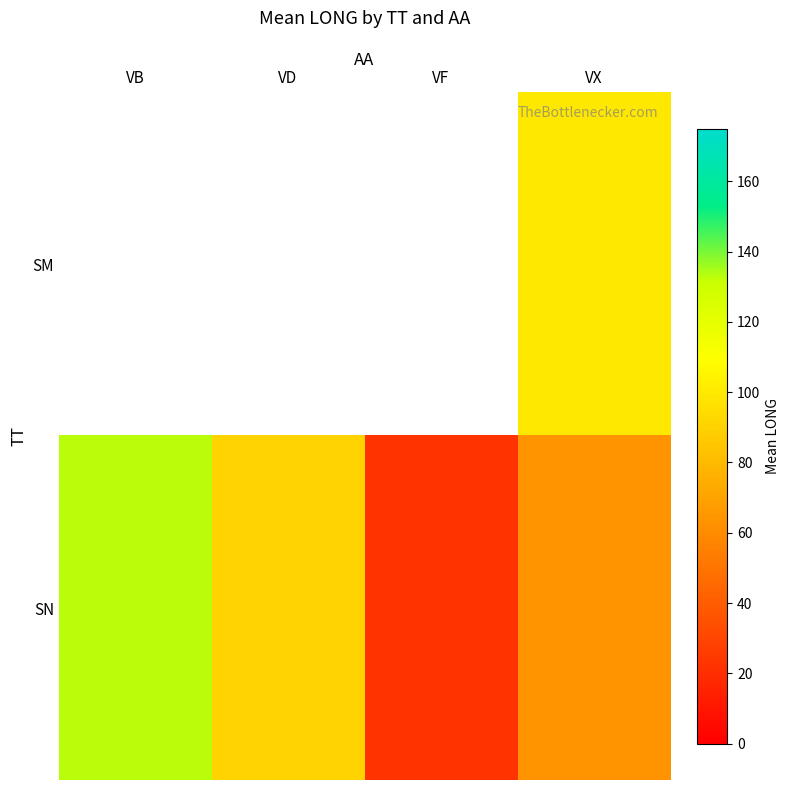

Which series has the widest spread of values?

SN